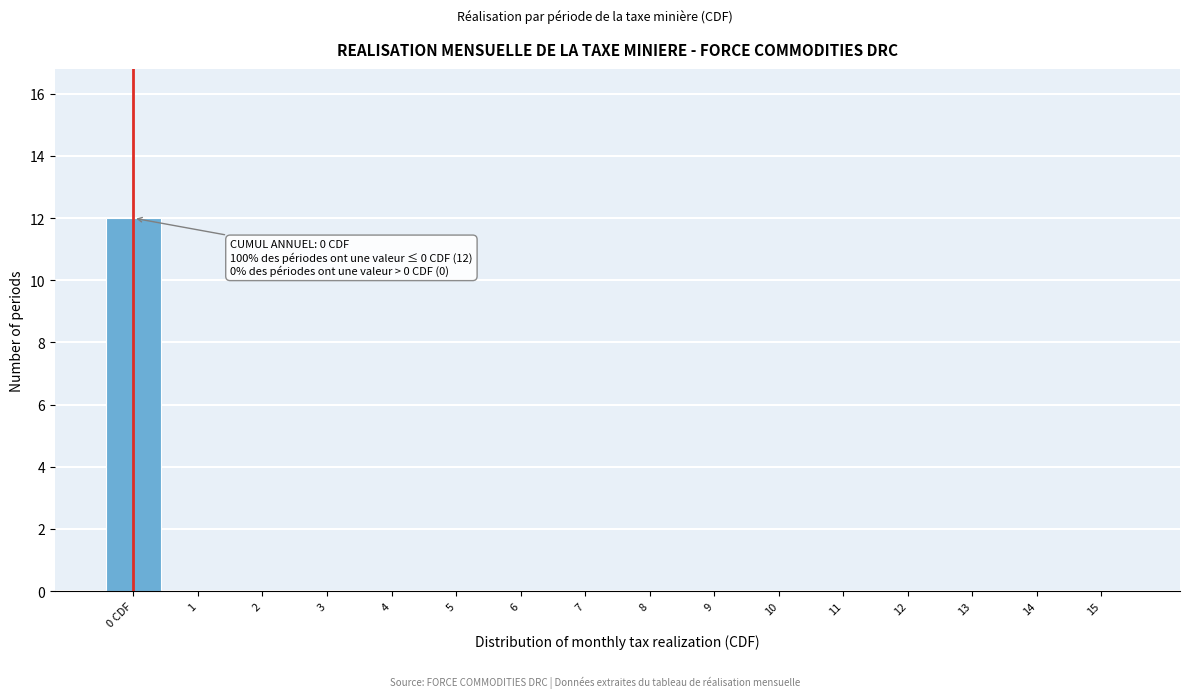

Reading left to right, what are all the values shown in this chart?

0 CDF=12	1=0	2=0	3=0	4=0	5=0	6=0	7=0	8=0	9=0	10=0	11=0	12=0	13=0	14=0	15=0